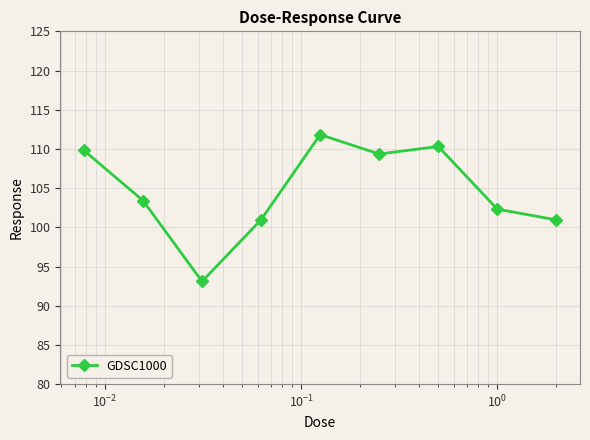

What is the difference between the second highest and minimum values?

17.2